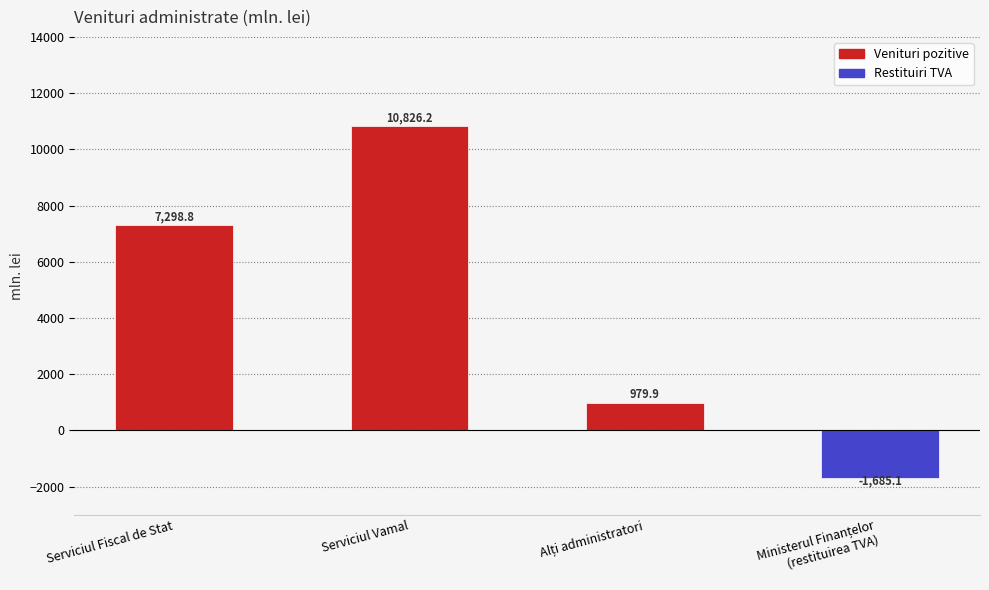

How many negative values are there?

1